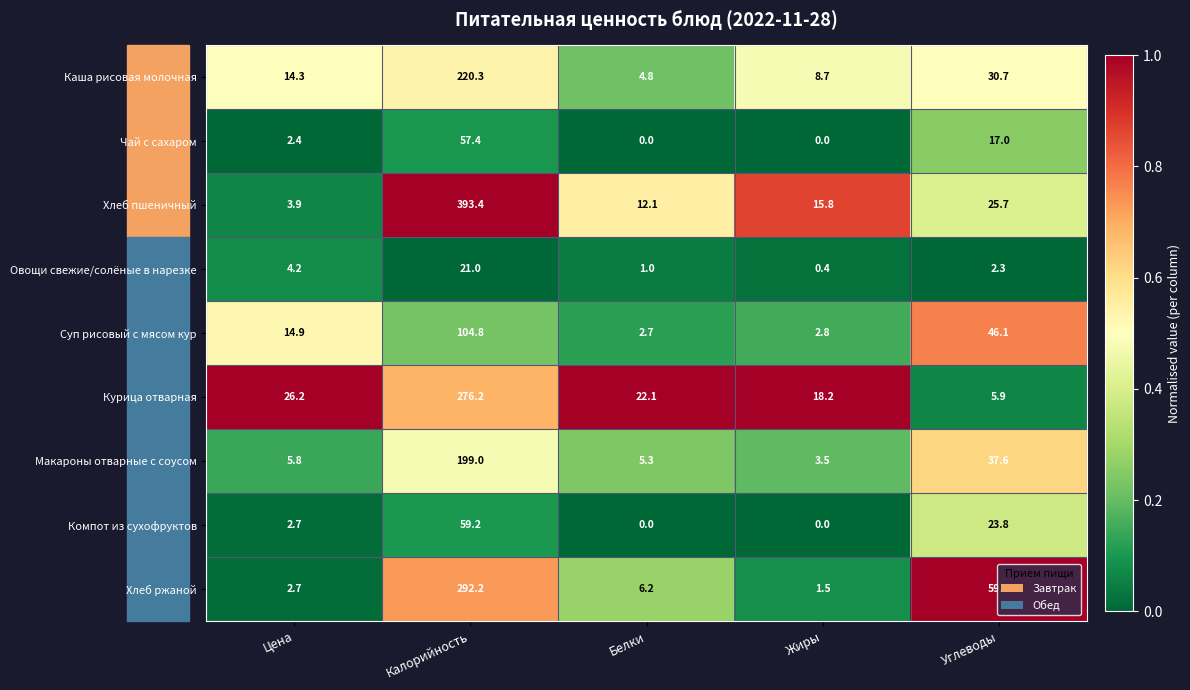

Which series has the largest total across all categories?

Хлеб пшеничный